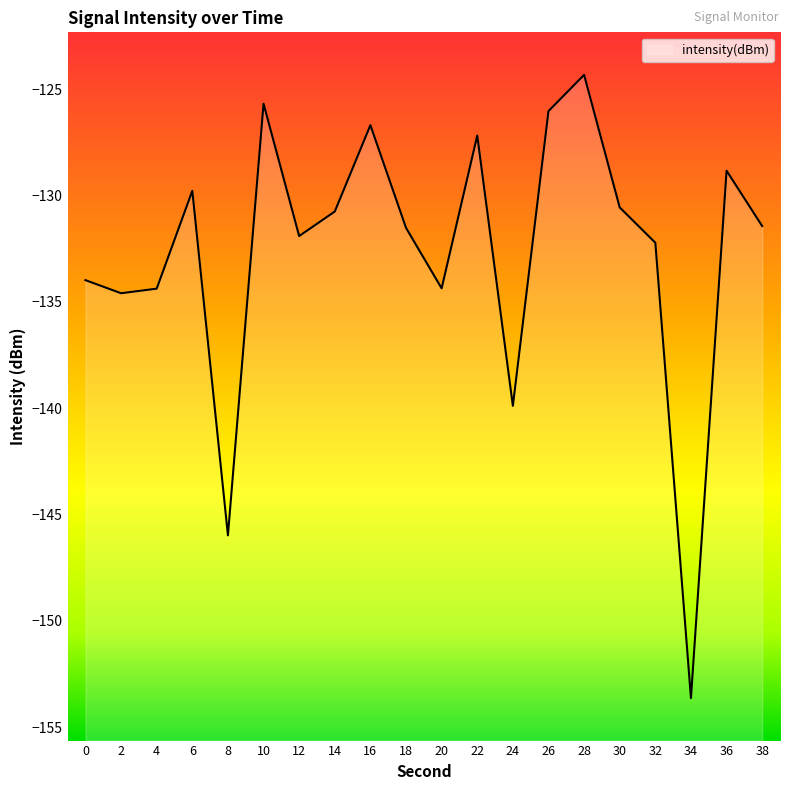

True or false: there are more than 2 points higher than both neighbors.

True